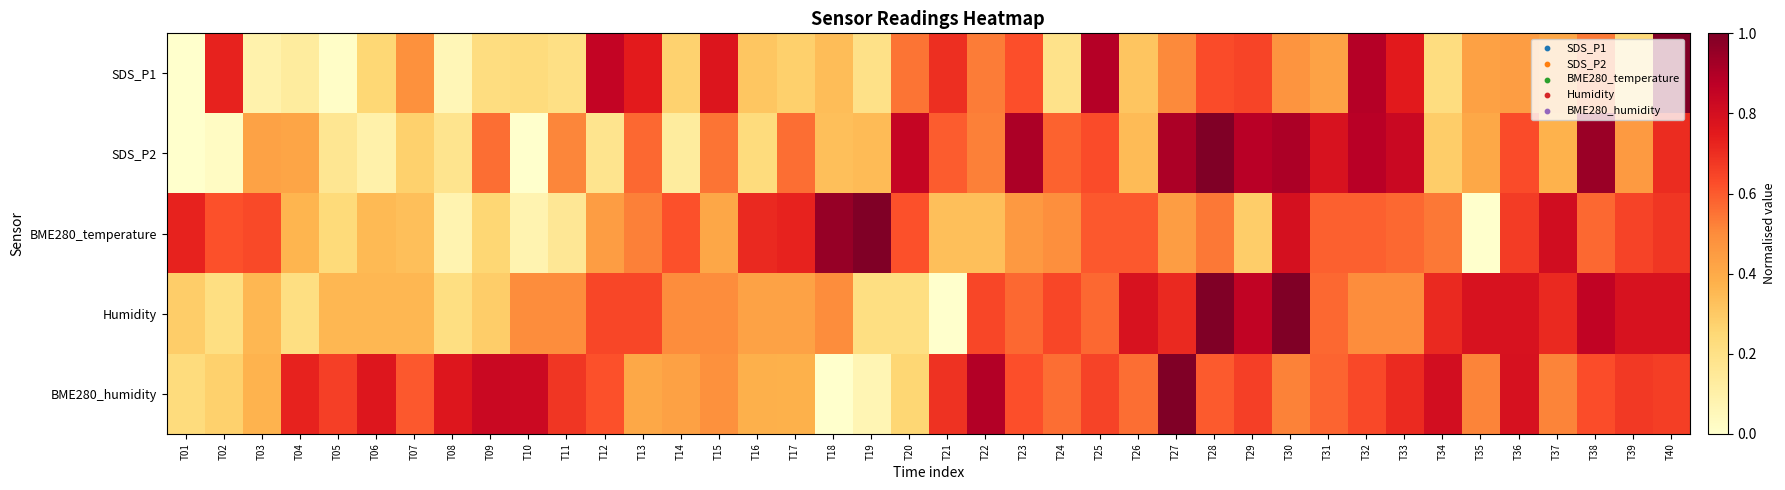

Reading left to right, transcribe all the data shown in this chart.

SDS_P1: T01=0.0	T02=0.7	T03=0.1	T04=0.1	T05=0.0	T06=0.3	T07=0.5	T08=0.1	T09=0.2	T10=0.2	T11=0.2	T12=0.9	T13=0.7	T14=0.3	T15=0.8	T16=0.3	T17=0.3	T18=0.3	T19=0.2	T20=0.6	T21=0.7	T22=0.5	T23=0.6	T24=0.2	T25=0.9	T26=0.3	T27=0.5	T28=0.6	T29=0.6	T30=0.5	T31=0.4	T32=0.9	T33=0.8	T34=0.2	T35=0.4	T36=0.4	T37=0.4	T38=0.5	T39=0.2	T40=1.0
SDS_P2: T01=0.0	T02=0.0	T03=0.4	T04=0.4	T05=0.2	T06=0.1	T07=0.3	T08=0.2	T09=0.6	T10=0.0	T11=0.5	T12=0.2	T13=0.6	T14=0.1	T15=0.5	T16=0.2	T17=0.6	T18=0.3	T19=0.3	T20=0.8	T21=0.6	T22=0.5	T23=0.9	T24=0.6	T25=0.6	T26=0.3	T27=0.9	T28=1.0	T29=0.9	T30=0.9	T31=0.8	T32=0.9	T33=0.8	T34=0.3	T35=0.4	T36=0.6	T37=0.4	T38=0.9	T39=0.5	T40=0.7
BME280_temperature: T01=0.7	T02=0.6	T03=0.6	T04=0.4	T05=0.2	T06=0.3	T07=0.3	T08=0.1	T09=0.3	T10=0.1	T11=0.2	T12=0.4	T13=0.5	T14=0.6	T15=0.4	T16=0.7	T17=0.7	T18=1.0	T19=1.0	T20=0.6	T21=0.3	T22=0.3	T23=0.5	T24=0.5	T25=0.6	T26=0.6	T27=0.4	T28=0.5	T29=0.3	T30=0.8	T31=0.6	T32=0.6	T33=0.6	T34=0.5	T35=0.0	T36=0.7	T37=0.8	T38=0.6	T39=0.7	T40=0.7
Humidity: T01=0.3	T02=0.2	T03=0.4	T04=0.2	T05=0.4	T06=0.4	T07=0.4	T08=0.2	T09=0.3	T10=0.5	T11=0.5	T12=0.6	T13=0.6	T14=0.5	T15=0.5	T16=0.4	T17=0.4	T18=0.5	T19=0.2	T20=0.2	T21=0.0	T22=0.6	T23=0.6	T24=0.6	T25=0.6	T26=0.8	T27=0.7	T28=1.0	T29=0.9	T30=1.0	T31=0.6	T32=0.5	T33=0.5	T34=0.7	T35=0.8	T36=0.8	T37=0.7	T38=0.9	T39=0.8	T40=0.8
BME280_humidity: T01=0.2	T02=0.3	T03=0.4	T04=0.7	T05=0.7	T06=0.8	T07=0.6	T08=0.8	T09=0.8	T10=0.8	T11=0.7	T12=0.6	T13=0.4	T14=0.4	T15=0.5	T16=0.4	T17=0.4	T18=0.0	T19=0.1	T20=0.3	T21=0.7	T22=0.9	T23=0.6	T24=0.6	T25=0.6	T26=0.6	T27=1.0	T28=0.6	T29=0.7	T30=0.5	T31=0.6	T32=0.6	T33=0.7	T34=0.8	T35=0.5	T36=0.8	T37=0.5	T38=0.6	T39=0.7	T40=0.7